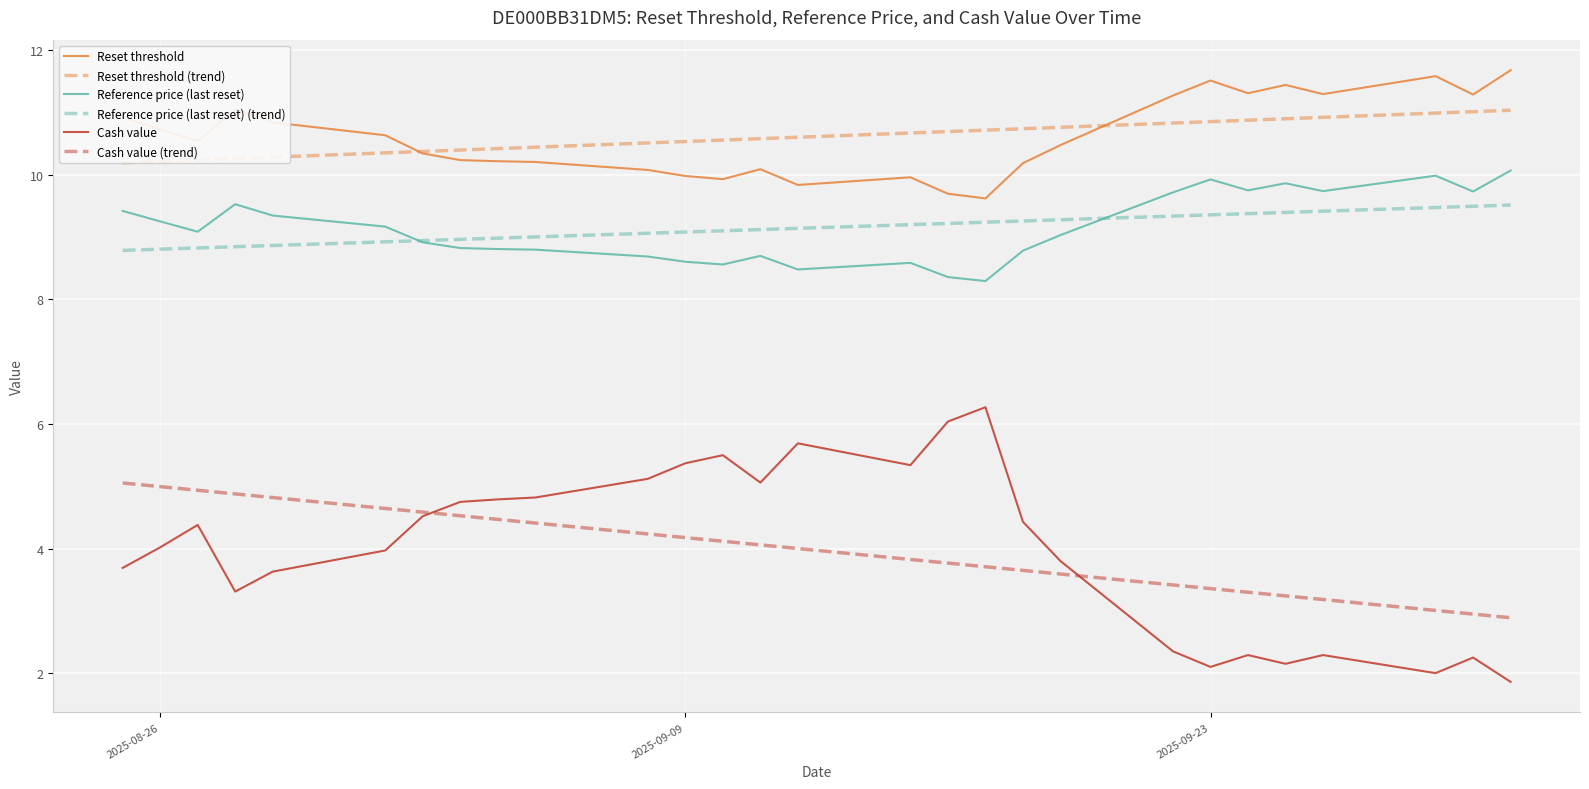

True or false: Reset threshold and Cash value (trend) intersect in this chart.

False